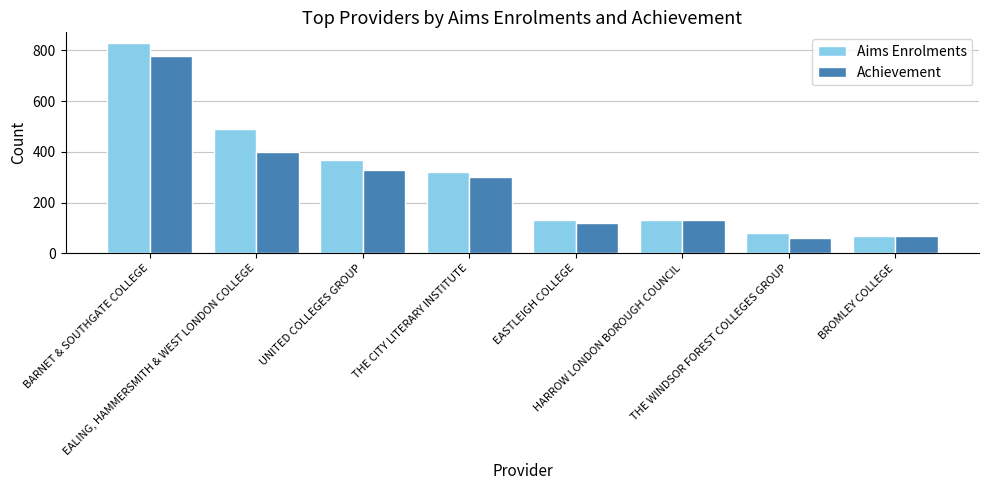

Which series changed the most between EALING, HAMMERSMITH & WEST LONDON COLLEGE and HARROW LONDON BOROUGH COUNCIL?

Aims Enrolments